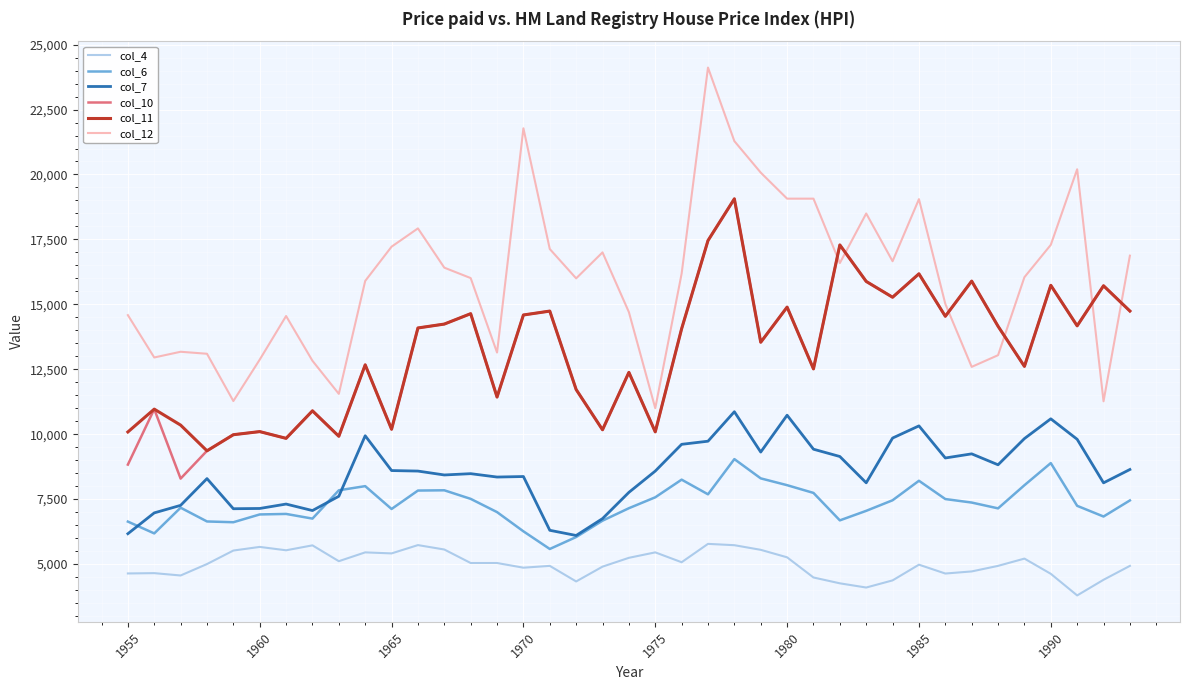

In col_6, how many points are lower than both neighbors (excluding endpoints)?

9